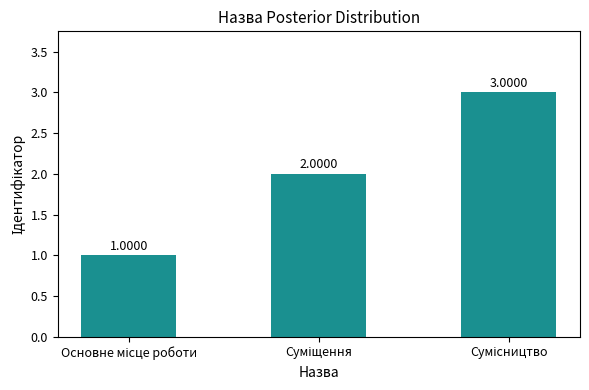

What is the sum of all values?

6